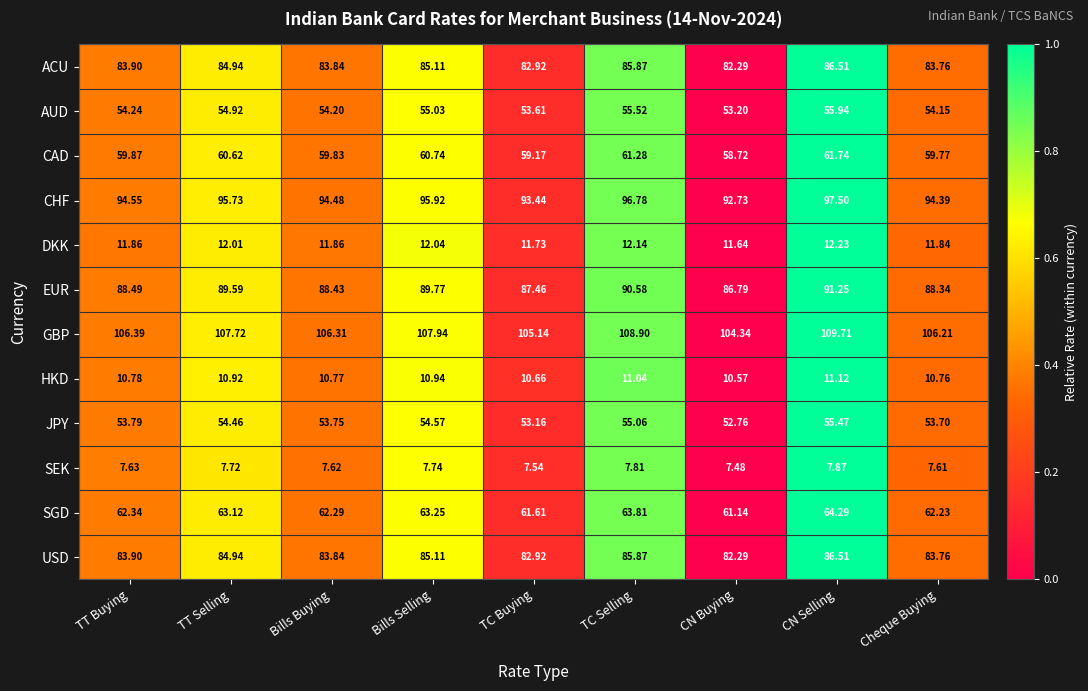

Rank the categories by CHF value from highest to lowest.

CN Selling, TC Selling, Bills Selling, TT Selling, TT Buying, Bills Buying, Cheque Buying, TC Buying, CN Buying